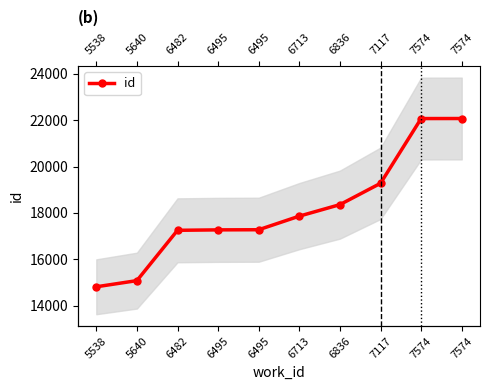

How many lines are shown in the chart?

1